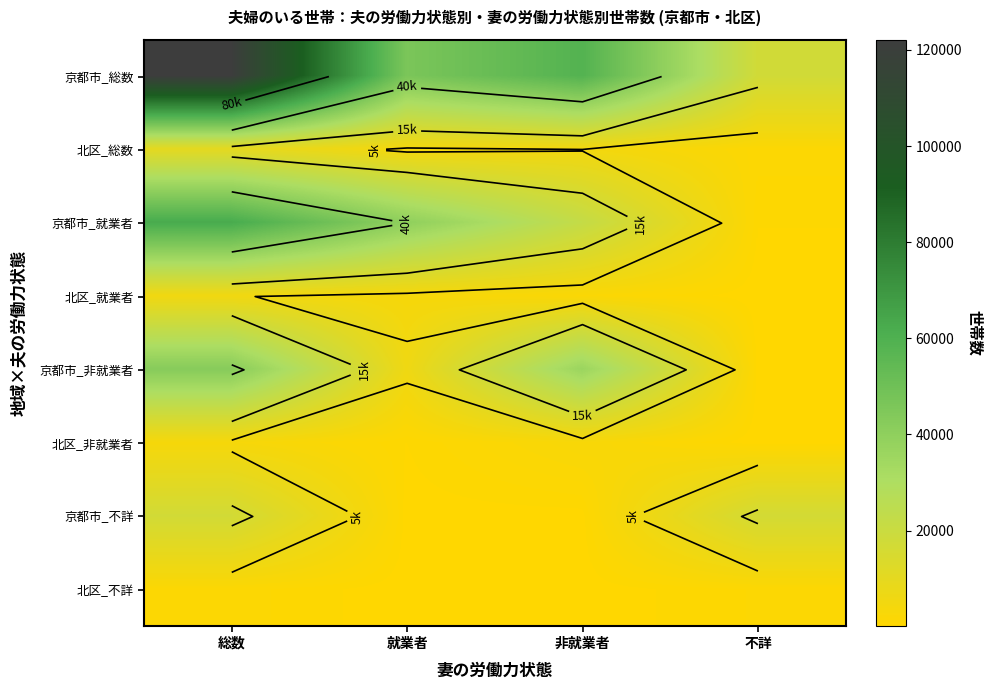

Read the 京都市_就業者 value at 総数.

62517